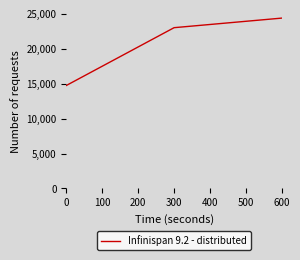

List the labels in order of value, smallest first.

0, 300, 600